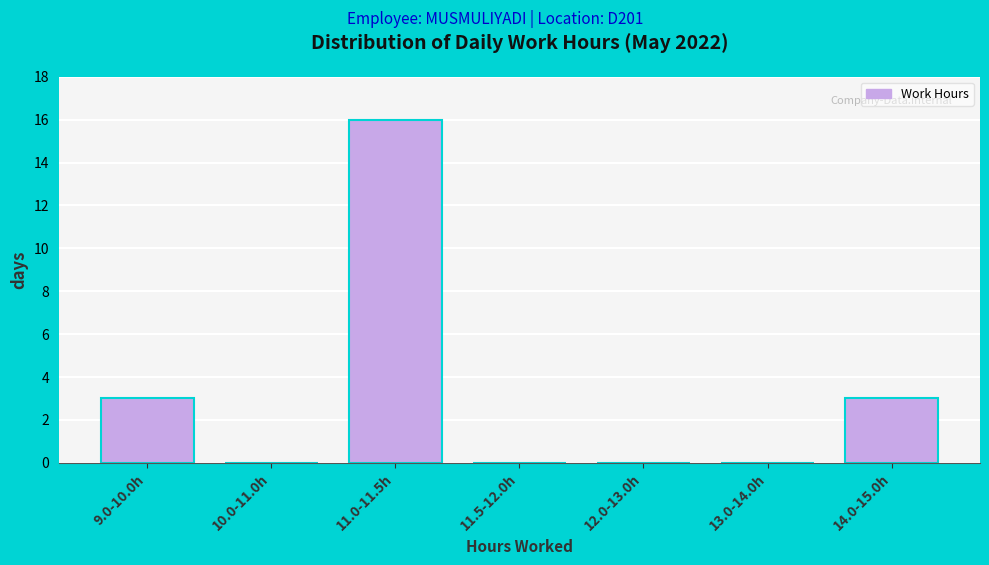

Reading left to right, list all the values displayed in this chart.

9.0-10.0h=3	10.0-11.0h=0	11.0-11.5h=16	11.5-12.0h=0	12.0-13.0h=0	13.0-14.0h=0	14.0-15.0h=3